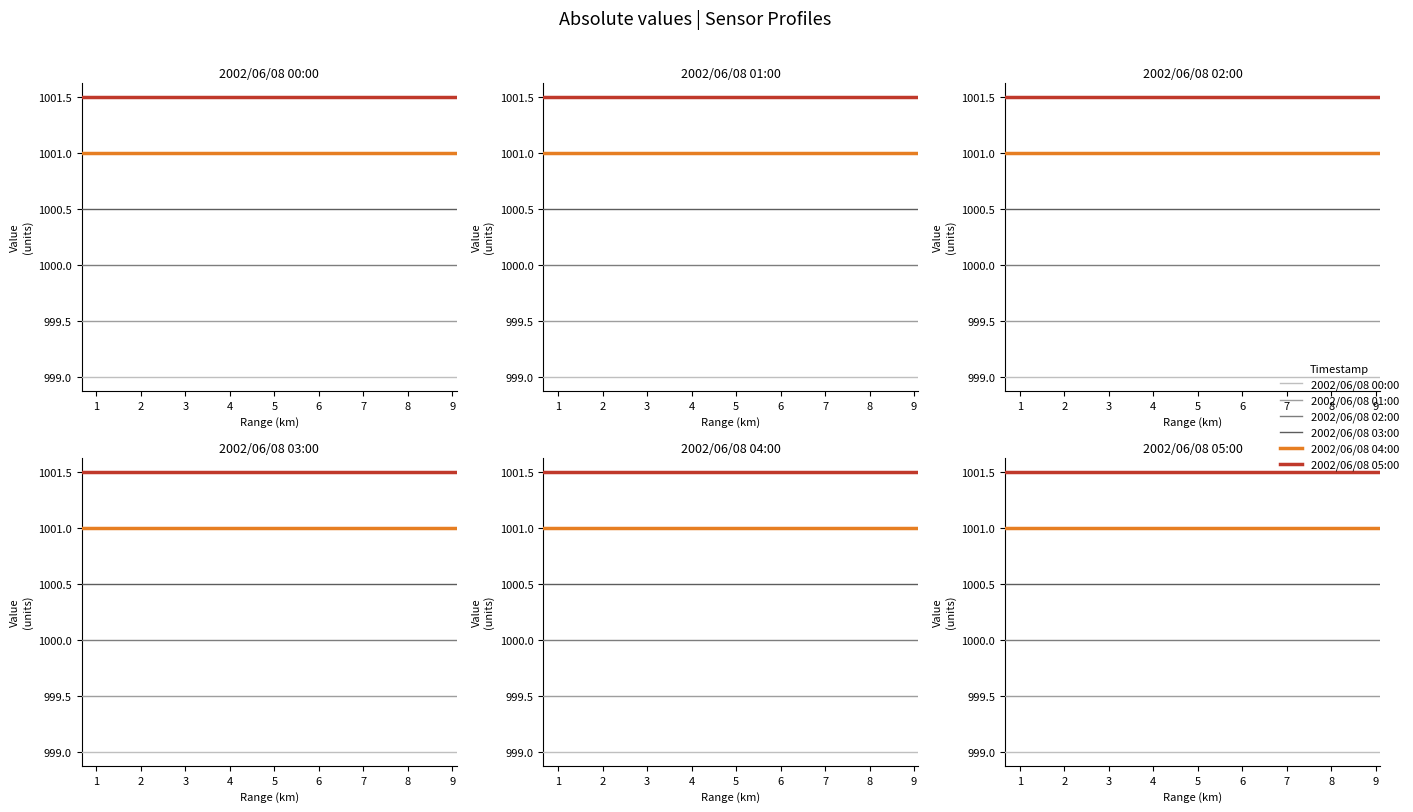

True or false: 2002/06/08 05:00 has a value of 1001.5 at 9.

True